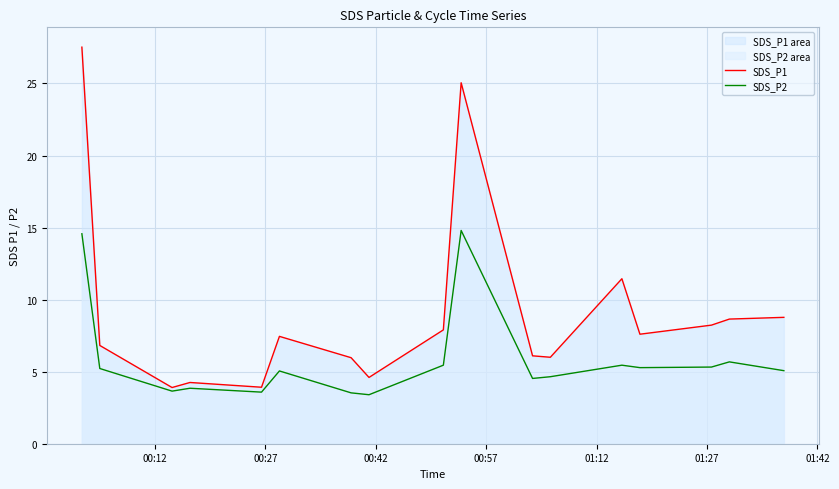

Which series has the widest spread of values?

SDS_P1